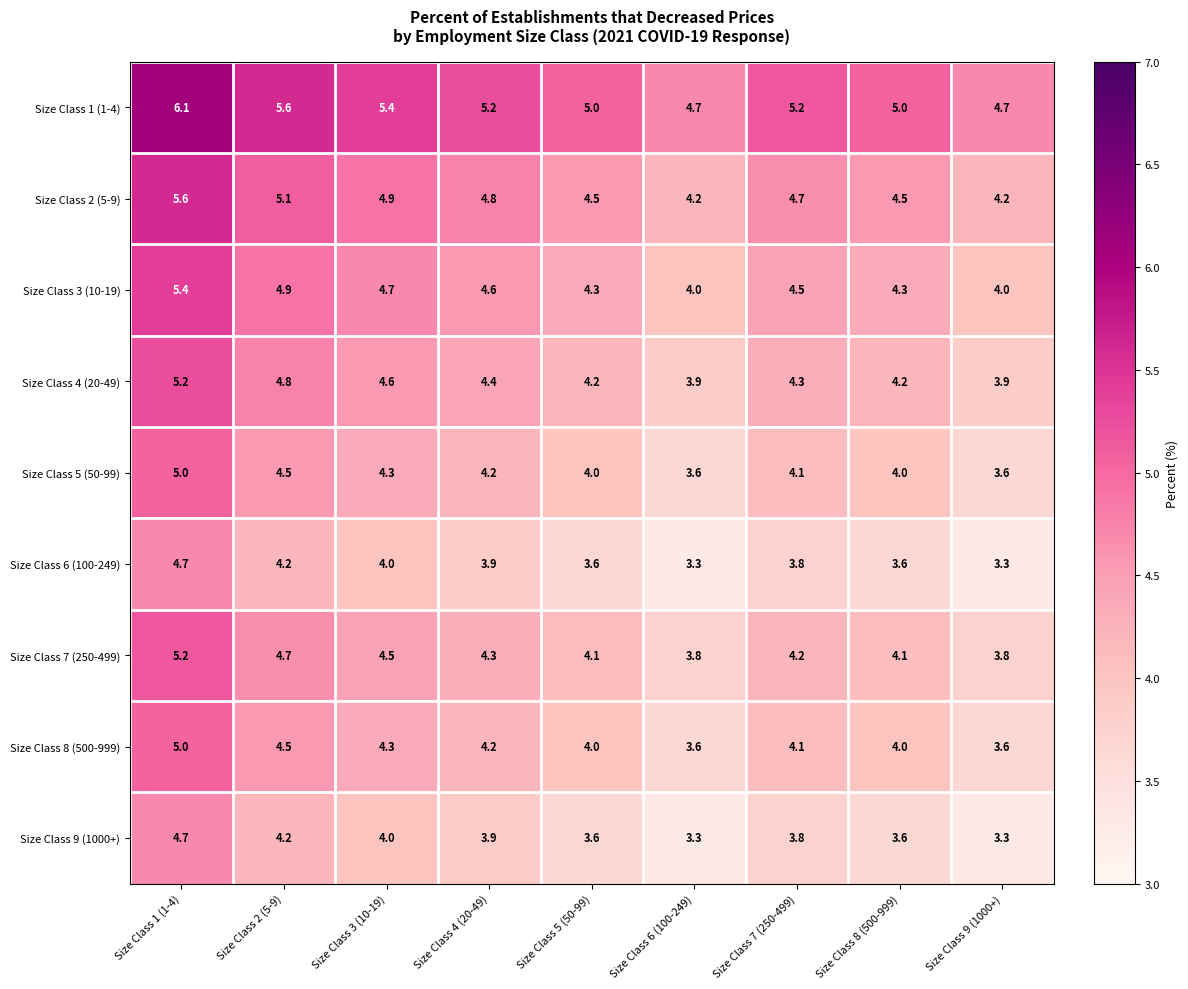

The value of Size Class 1 (1-4) at Size Class 4 (20-49) is 5.2. True or false?

True